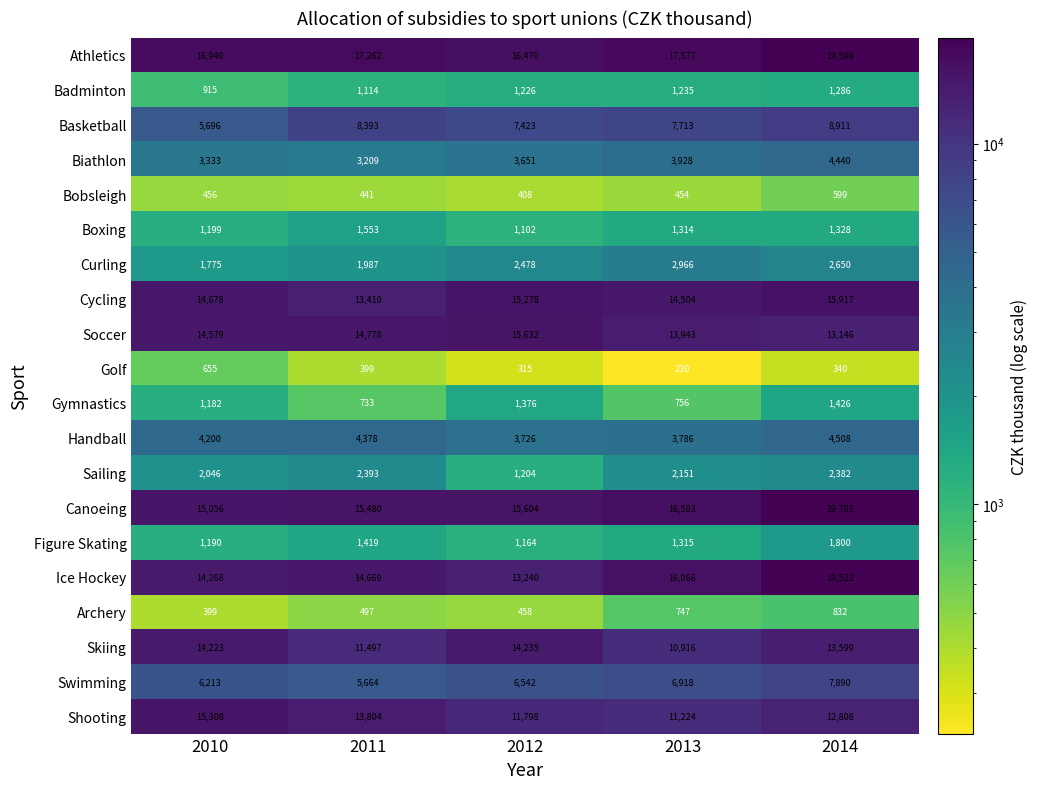

The value of Skiing at 2012 is 21836. True or false?

False